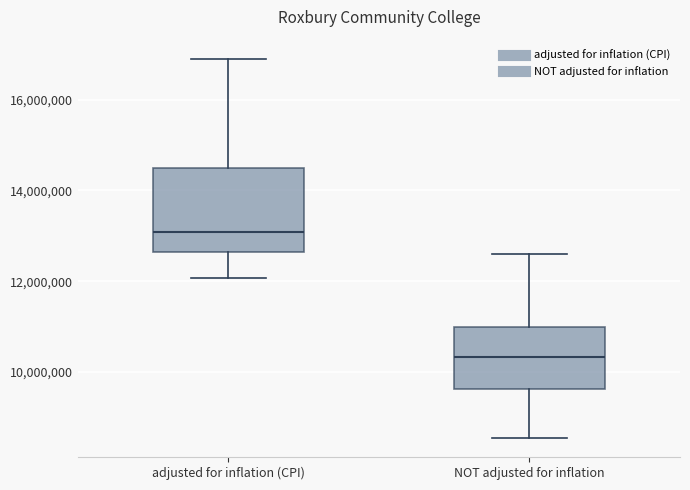

Where does the median line of the box for NOT adjusted for inflation sit on the y-axis? The values are not printed on the chart, so give them approximately, as read against the axis.

10400000